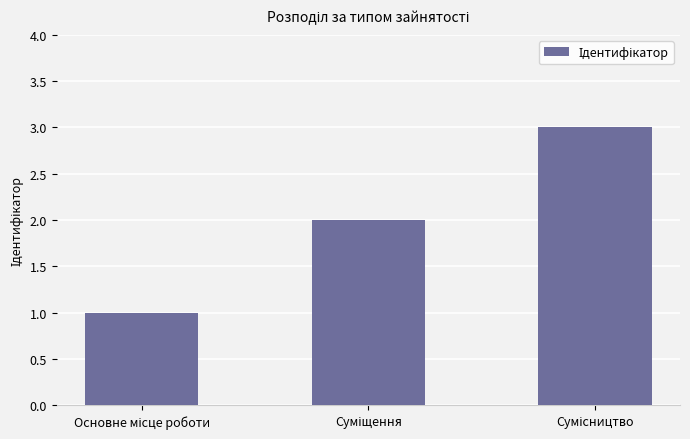

What is the maximum value shown in the chart?

3